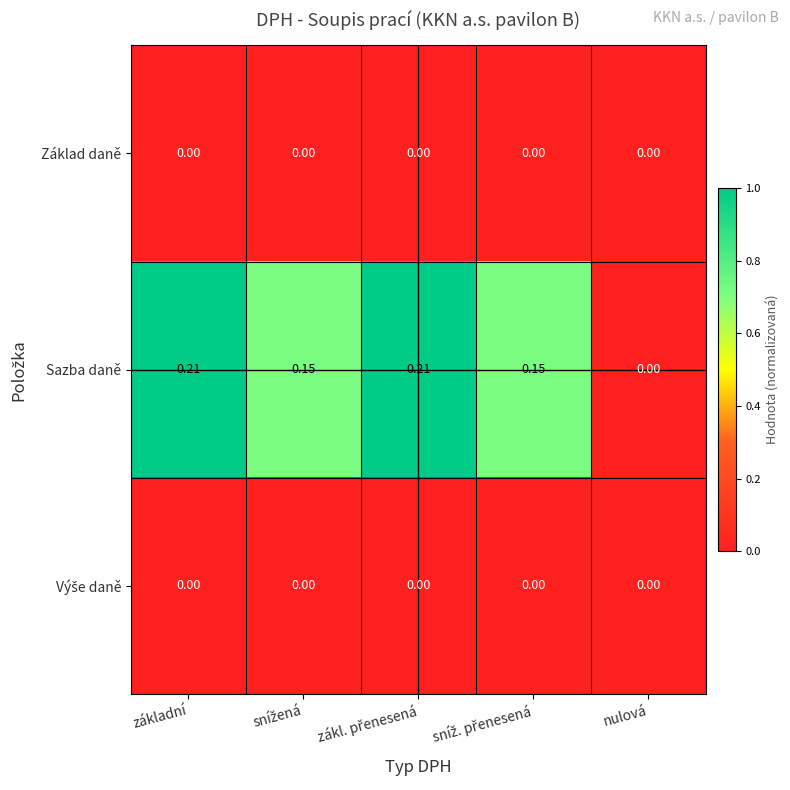

Where is Sazba daně nearest to the value 0?

nulová